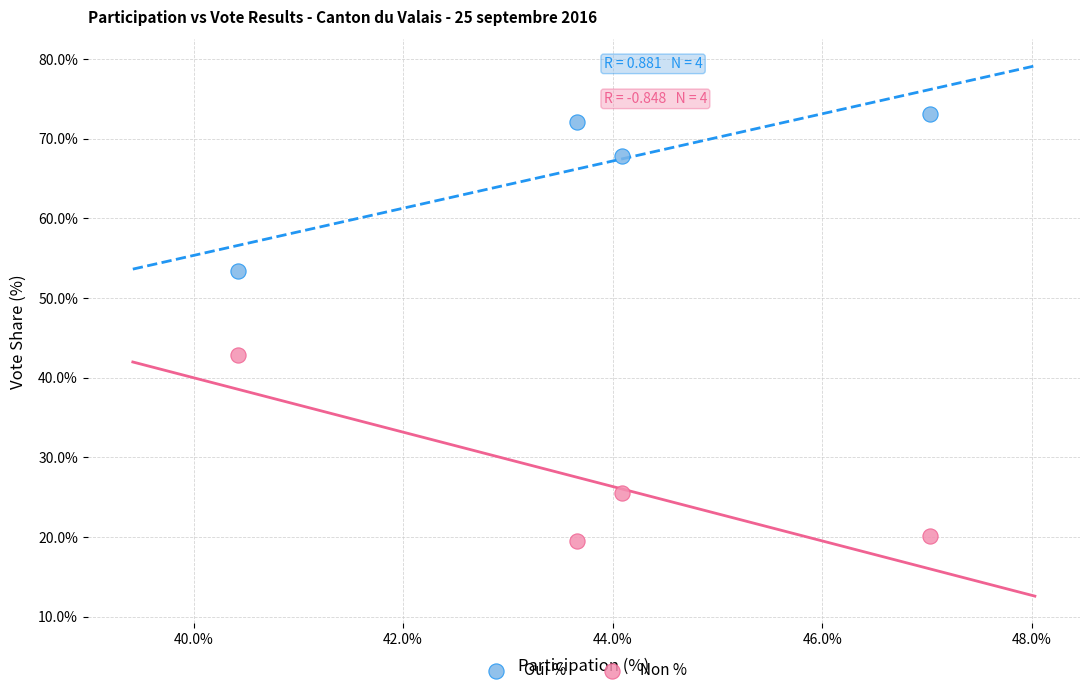

What is the X range (max minus min) for the scatter plot?

6.6